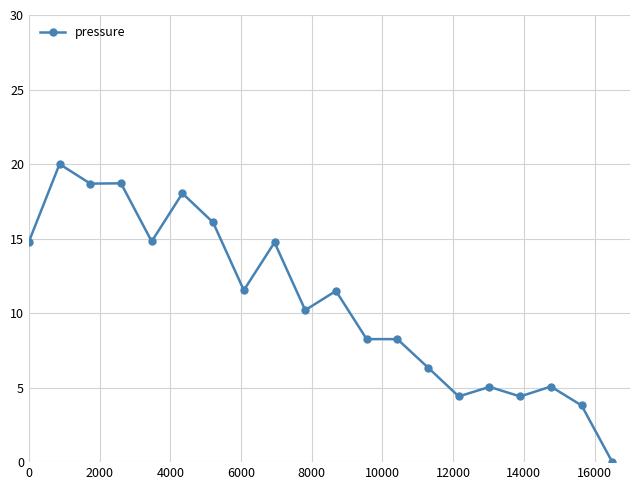

What is the maximum value shown in the chart?

20.0